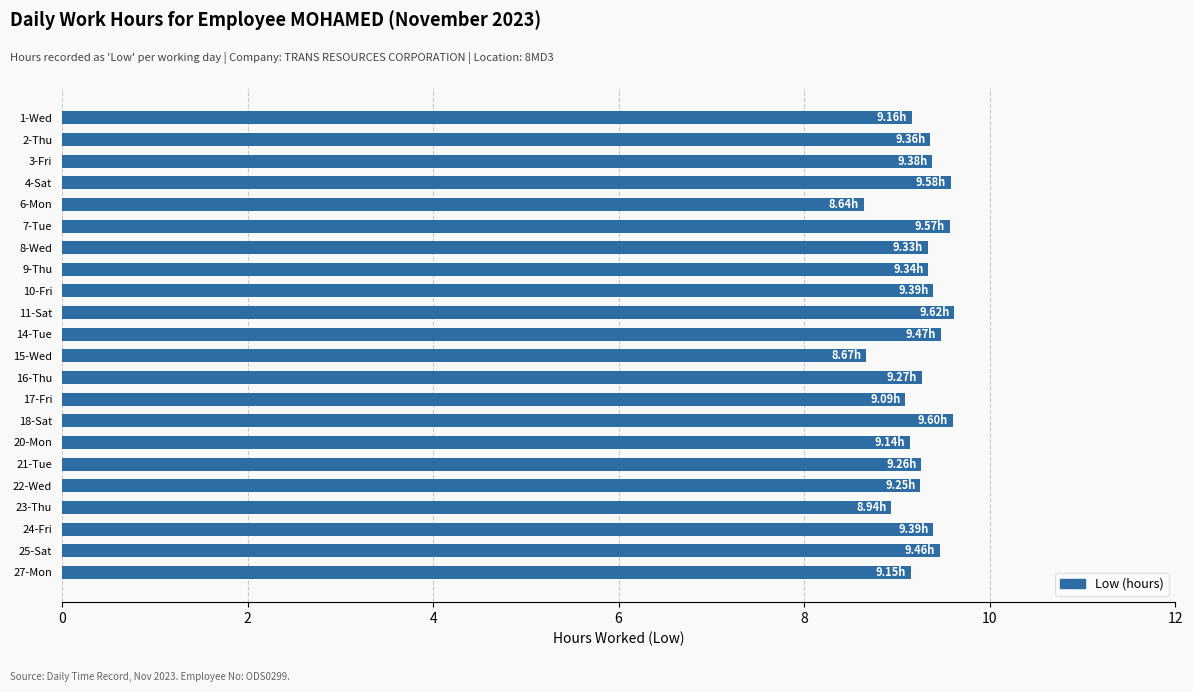

How many data points are less than 9?

3